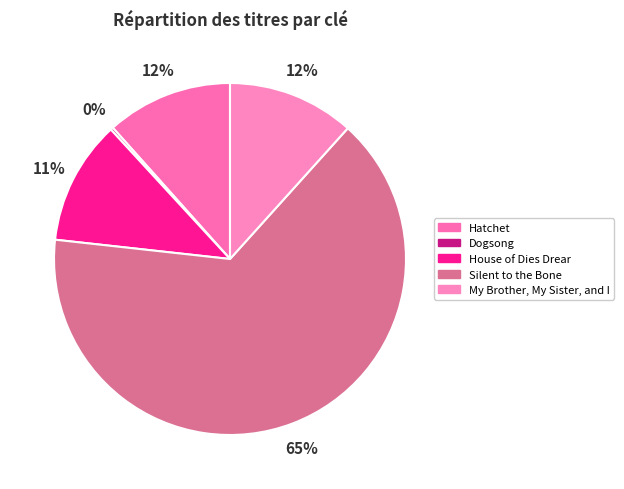

To the nearest percent, what is the difference between the House of Dies Drear and Silent to the Bone slice percentages?

54%